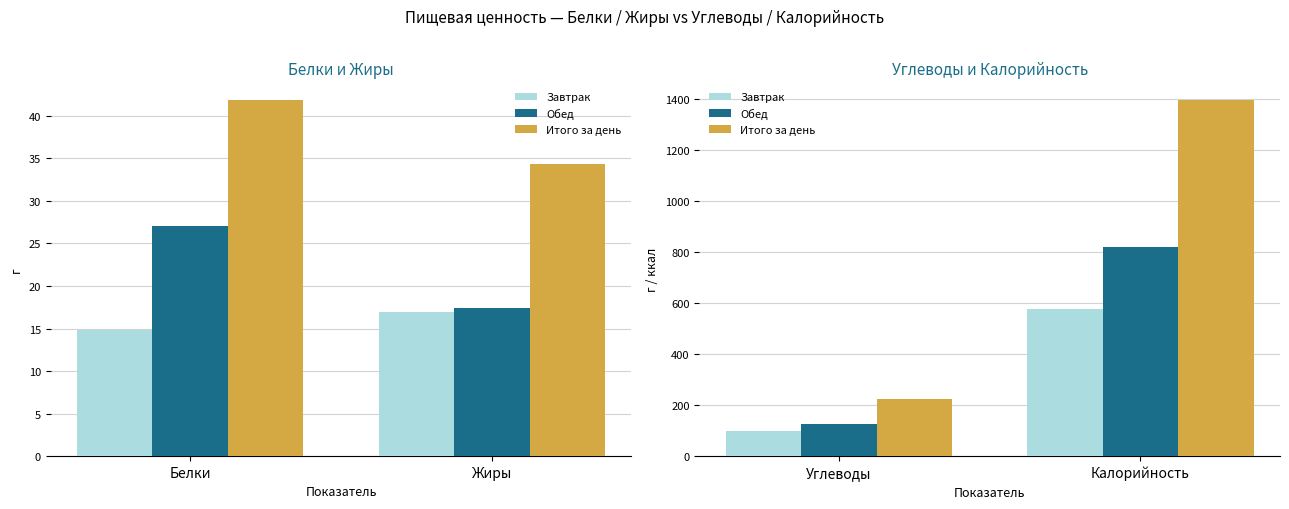

Which series has the widest spread of values?

Итого за день